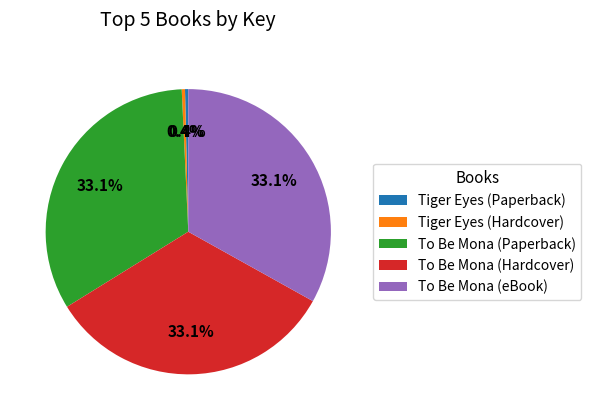

Combined, do To Be Mona (Paperback) and To Be Mona (Hardcover) account for over 50%?

Yes